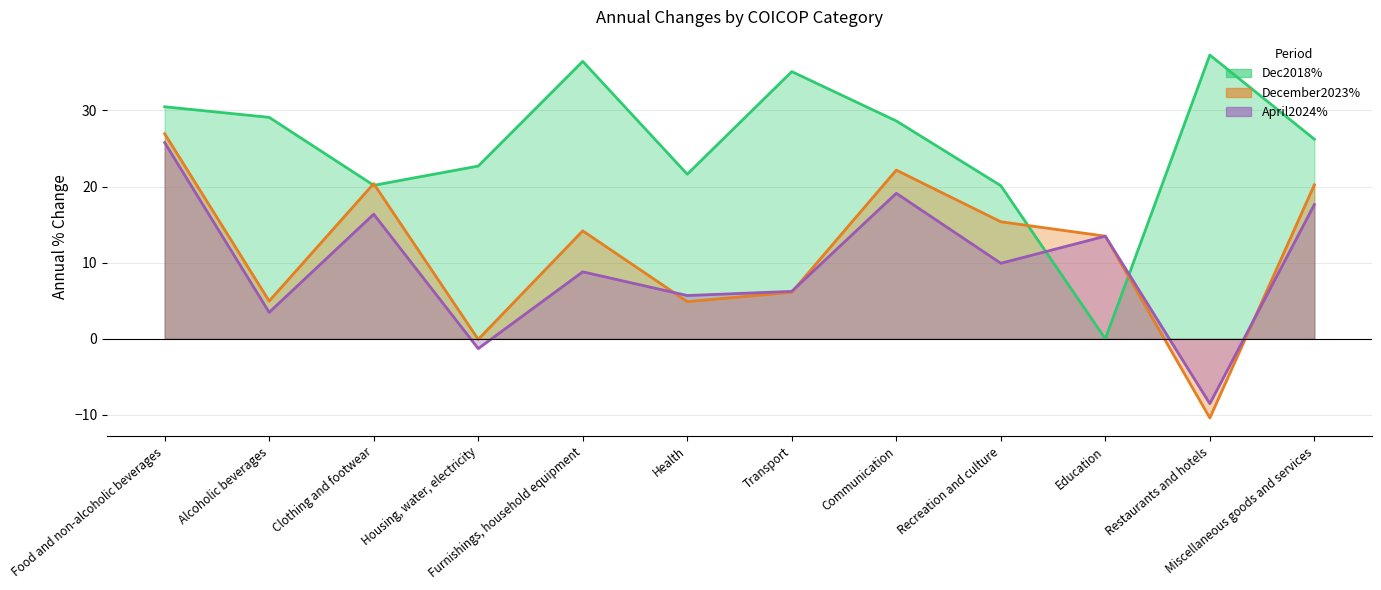

What is the difference between the highest and lowest values at Miscellaneous goods and services?

8.6